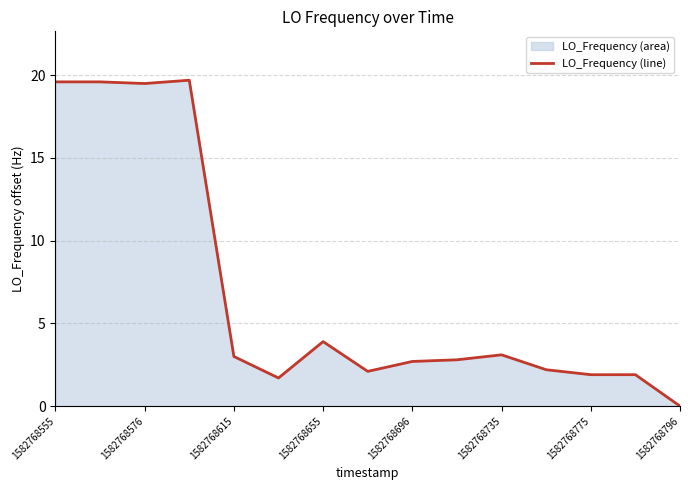

What is the maximum value shown in the chart?

19.7